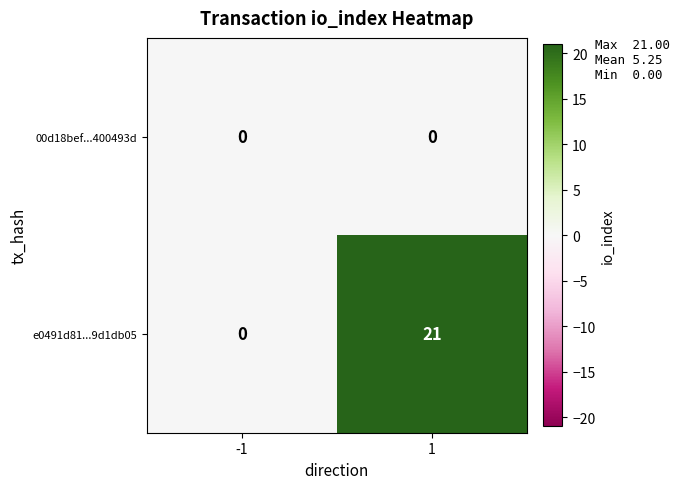

Rank the series by their maximum value, from highest to lowest.

e0491d81...9d1db05, 00d18bef...400493d